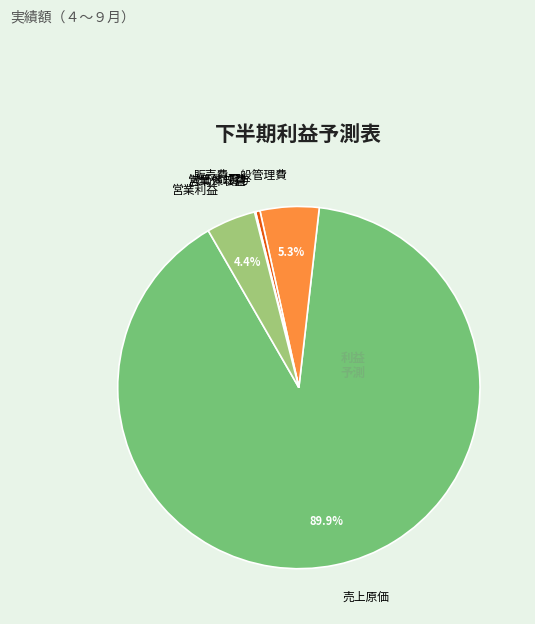

Is it true that 販売費一般管理費 is 13% of the pie?

False